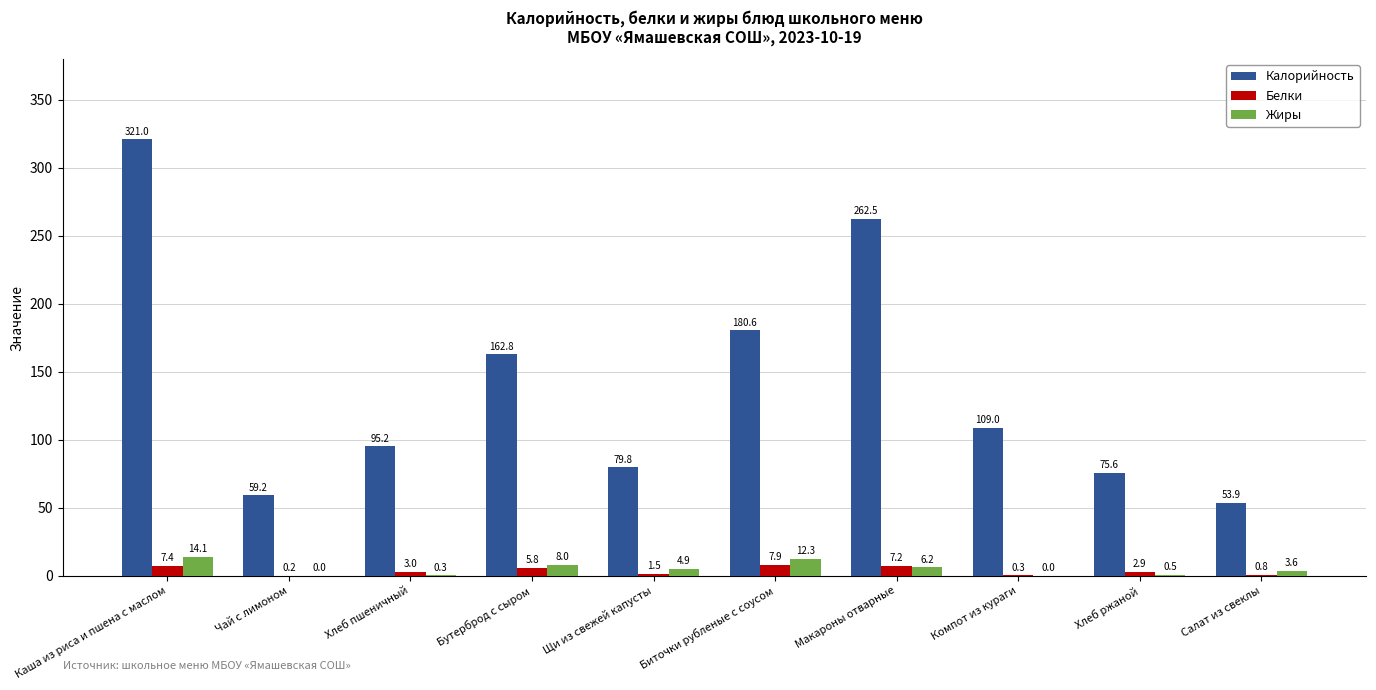

Which label corresponds to the largest value in the chart?

Каша из риса и пшена с маслом